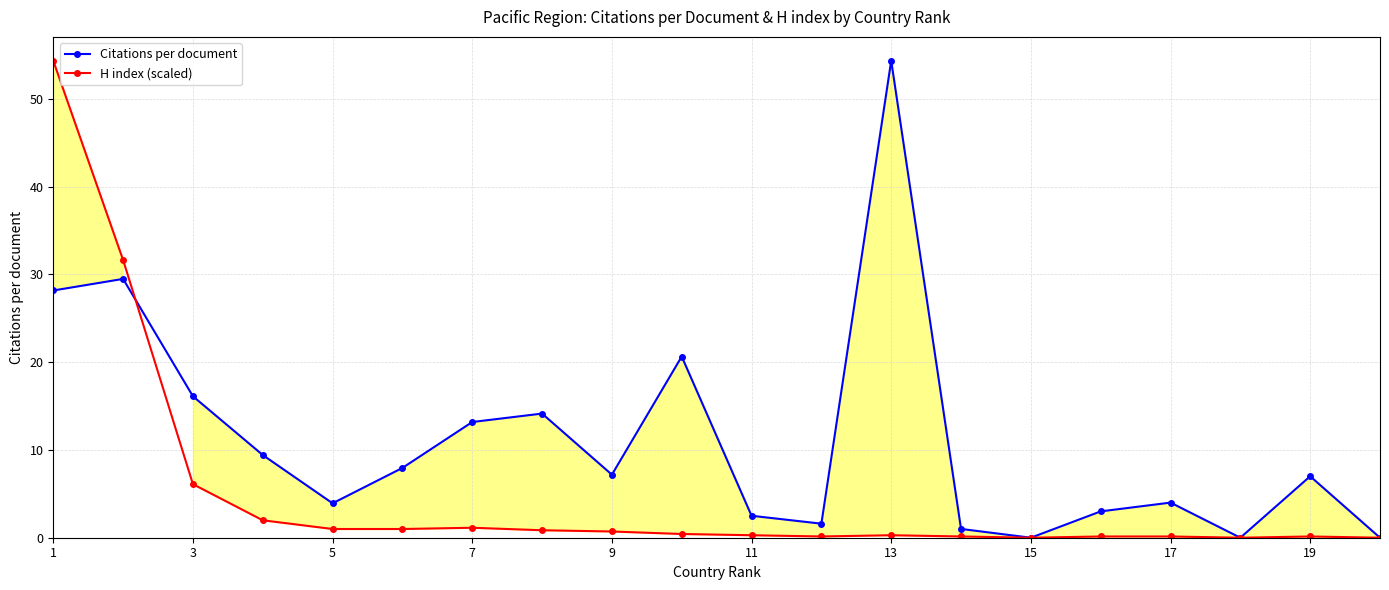

True or false: H index (scaled) and Citations per document cross at least once.

True